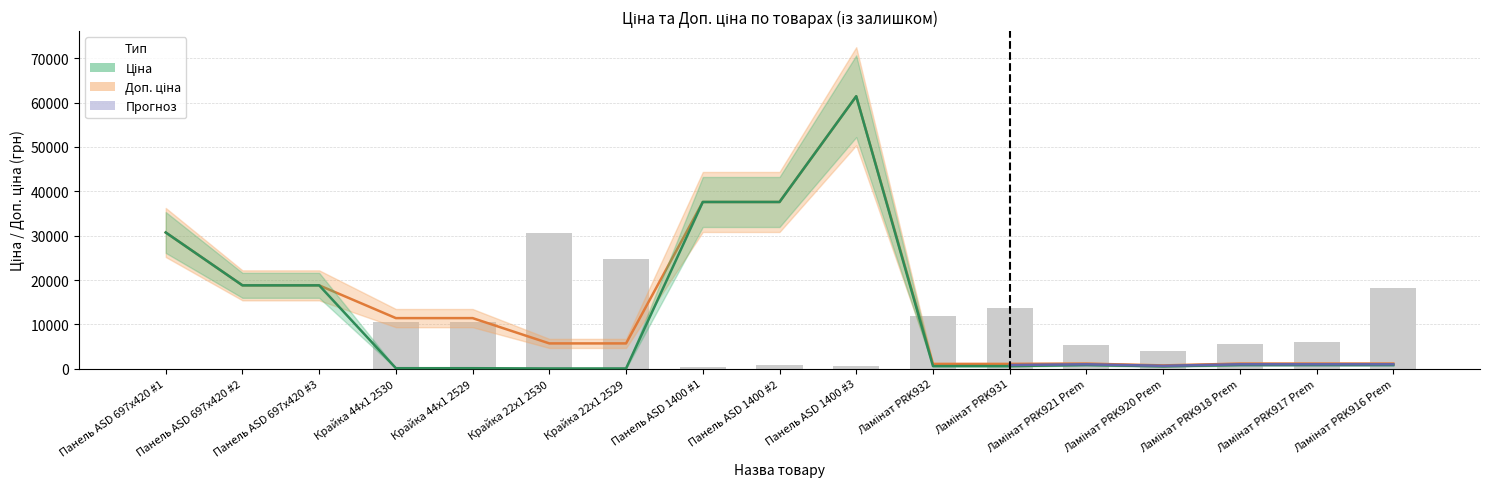

True or false: Ціна has a value of 141.6 at Ламінат PRK920 Prem.

False